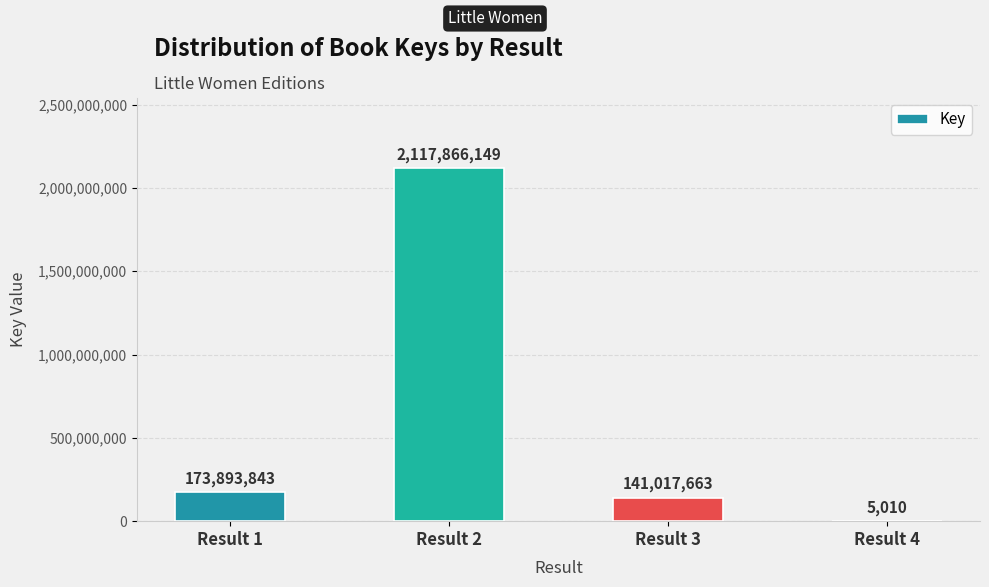

Reading left to right, list all the values displayed in this chart.

Result 1=173893843	Result 2=2117866149	Result 3=141017663	Result 4=5010